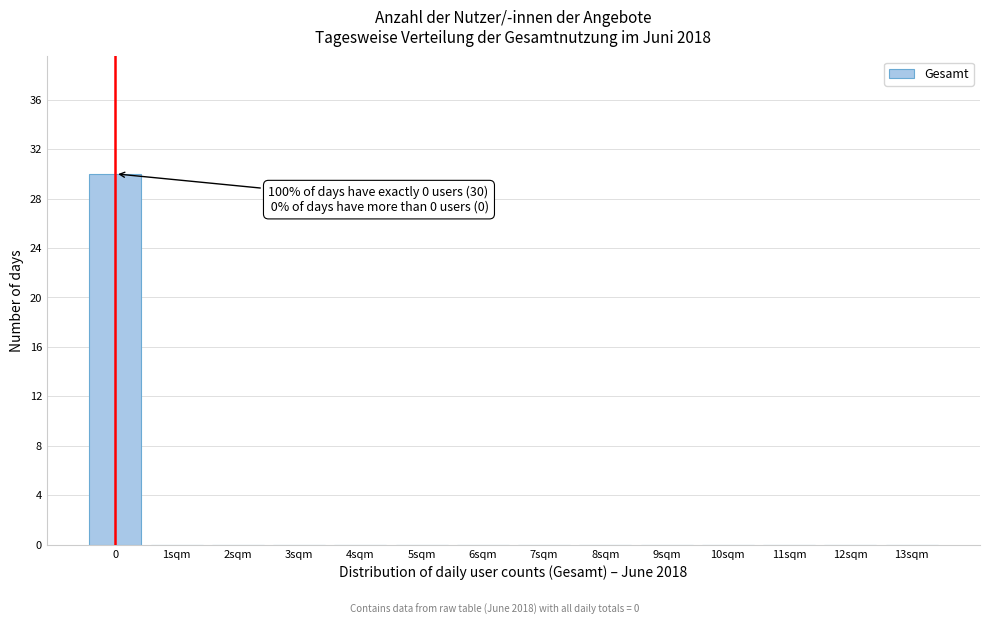

Reading right to left, what are all the values shown in this chart?

13sqm=0	12sqm=0	11sqm=0	10sqm=0	9sqm=0	8sqm=0	7sqm=0	6sqm=0	5sqm=0	4sqm=0	3sqm=0	2sqm=0	1sqm=0	0=30